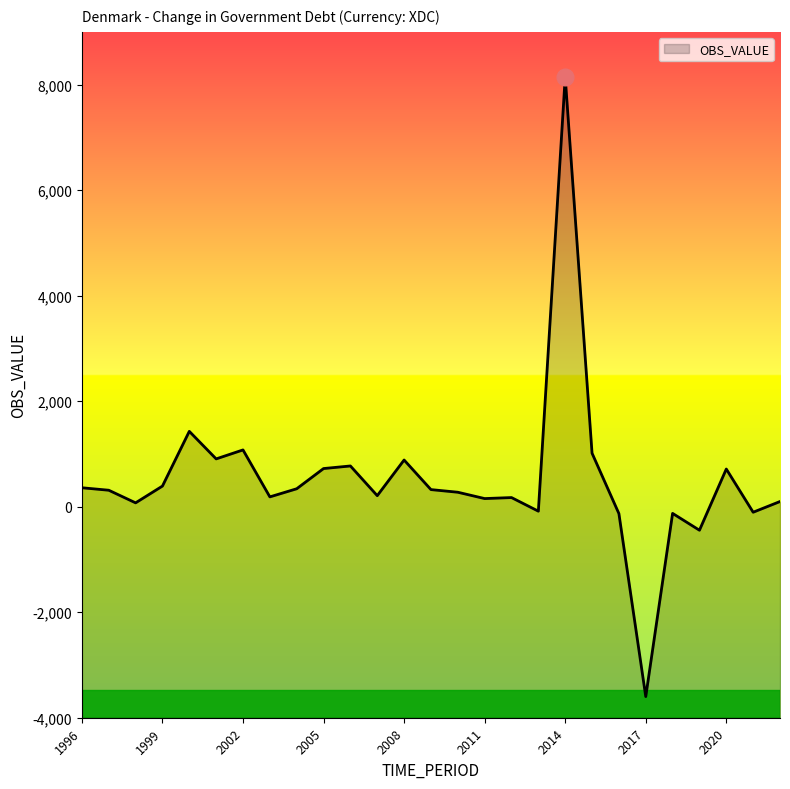

True or false: the data shows 1138 at 2020.

False